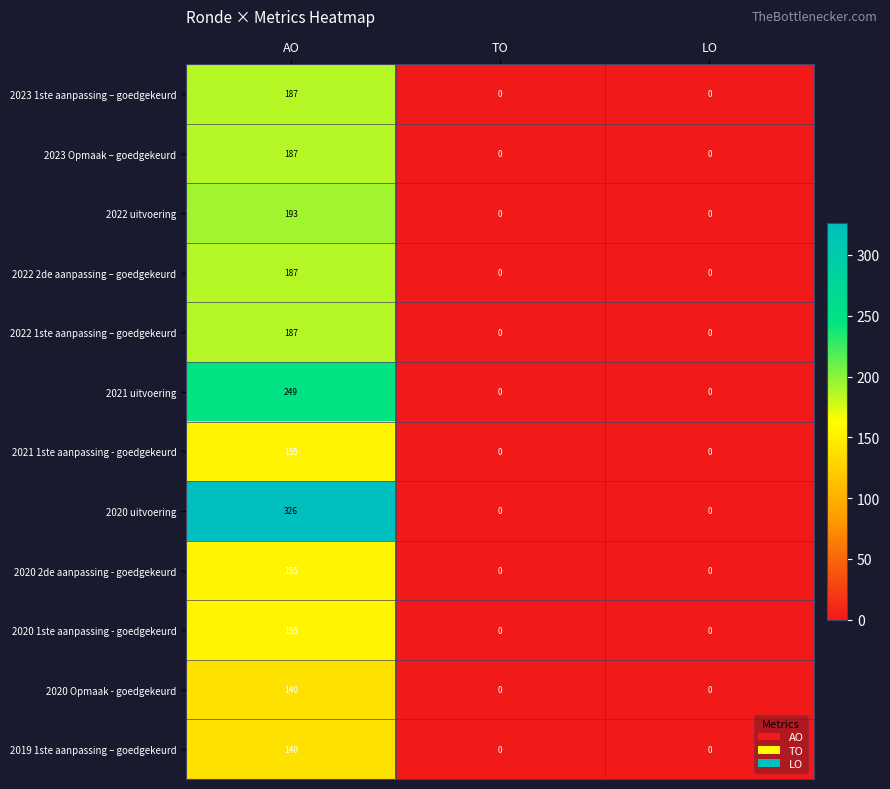

At which category is the sum across all series the highest?

AO